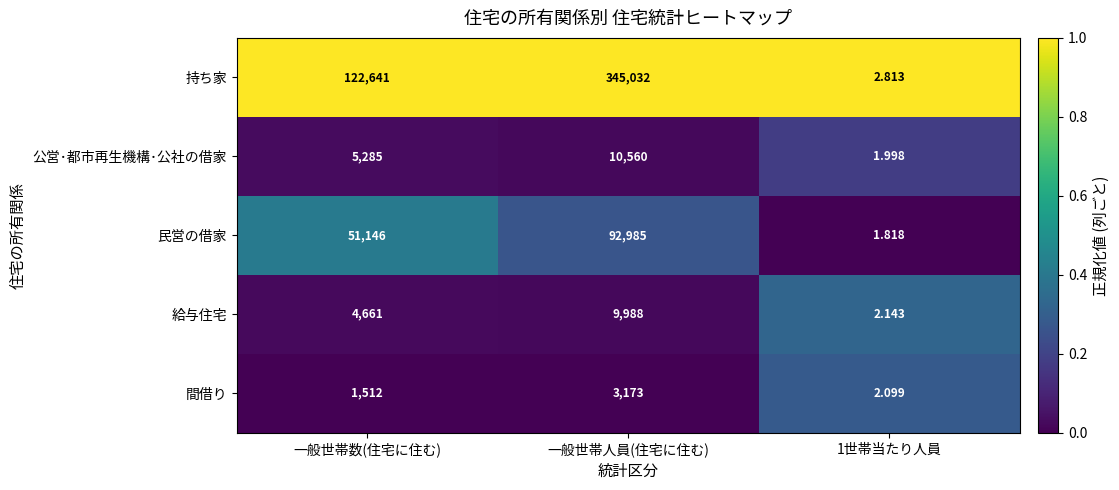

At which label is 持ち家 closest to 172517?

一般世帯数(住宅に住む)